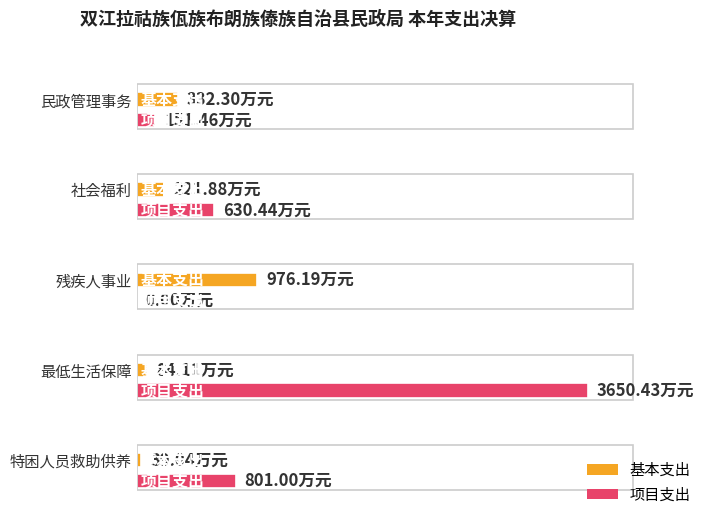

What is the difference between the 基本支出 values at 最低生活保障 and 社会福利?

137.8